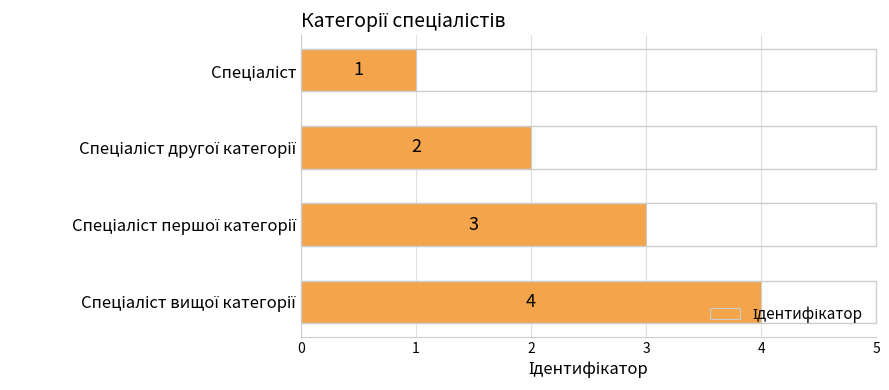

What is the value of the 4th bar from the top?

4